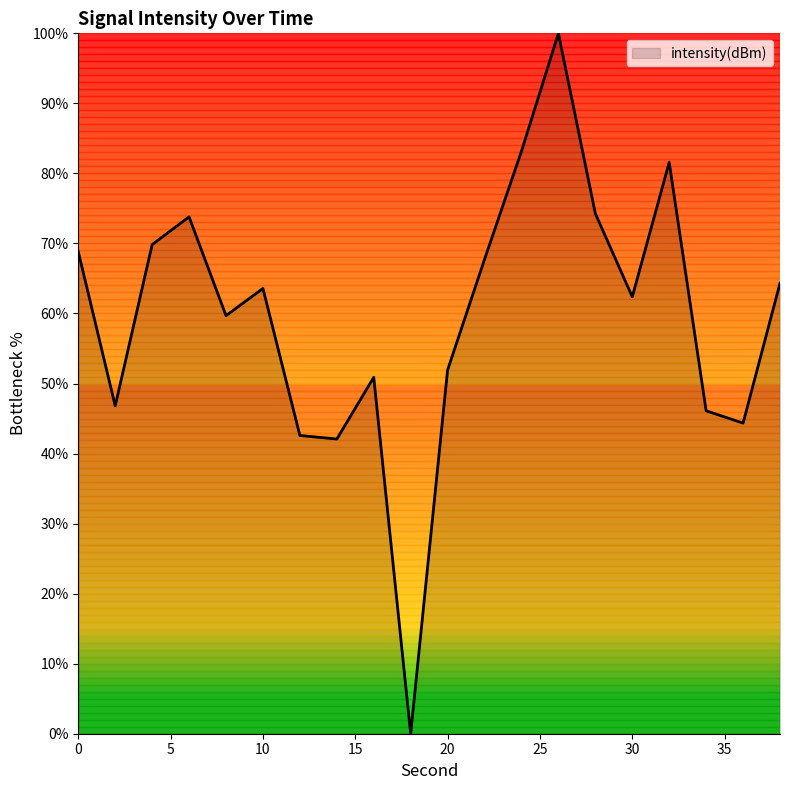

What is the greatest value displayed?

100.0